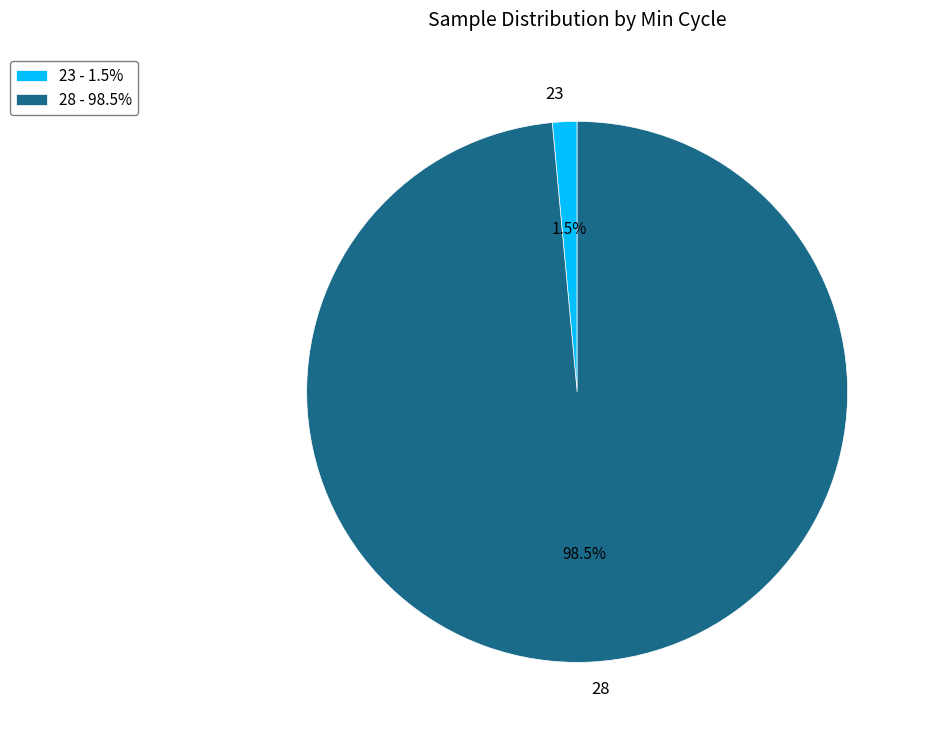

Which has a higher value, 23 or 28?

28